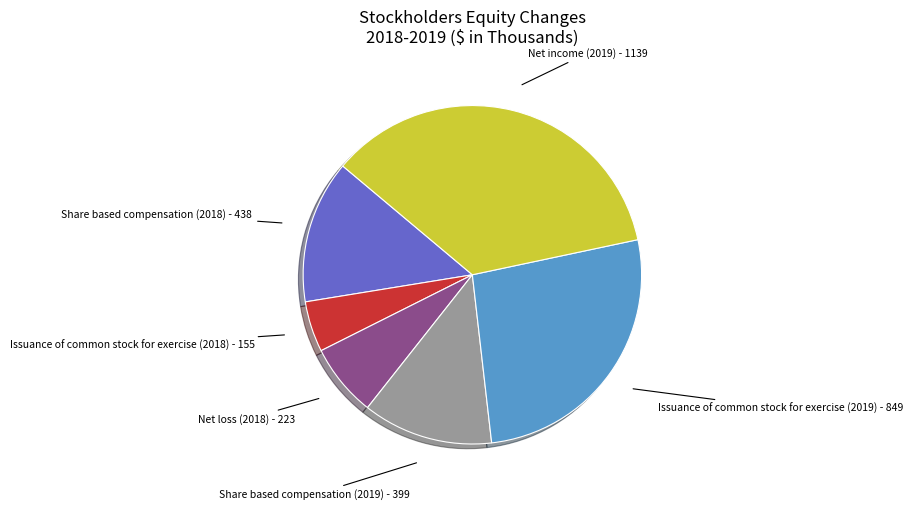

Combined, do Net loss (2018) and Share based compensation (2018) account for over 50%?

No